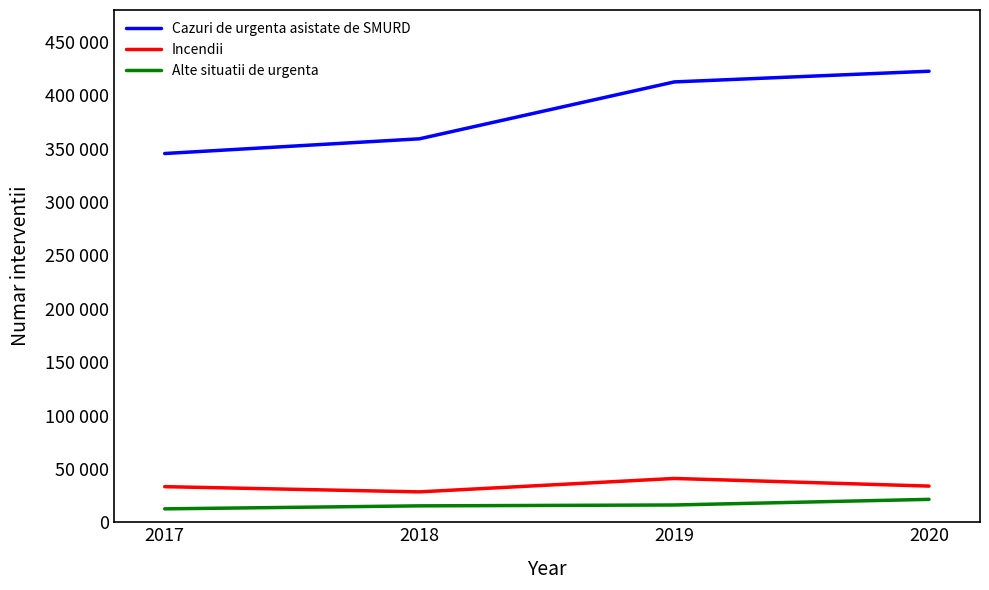

At which category is the sum across all series the highest?

2020